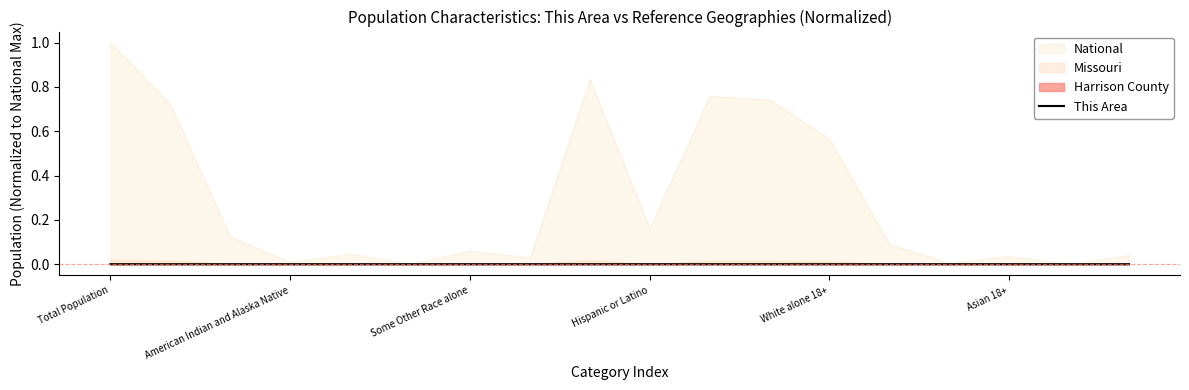

Is it true that This Area equals 0.0 at Asian 18+?

True